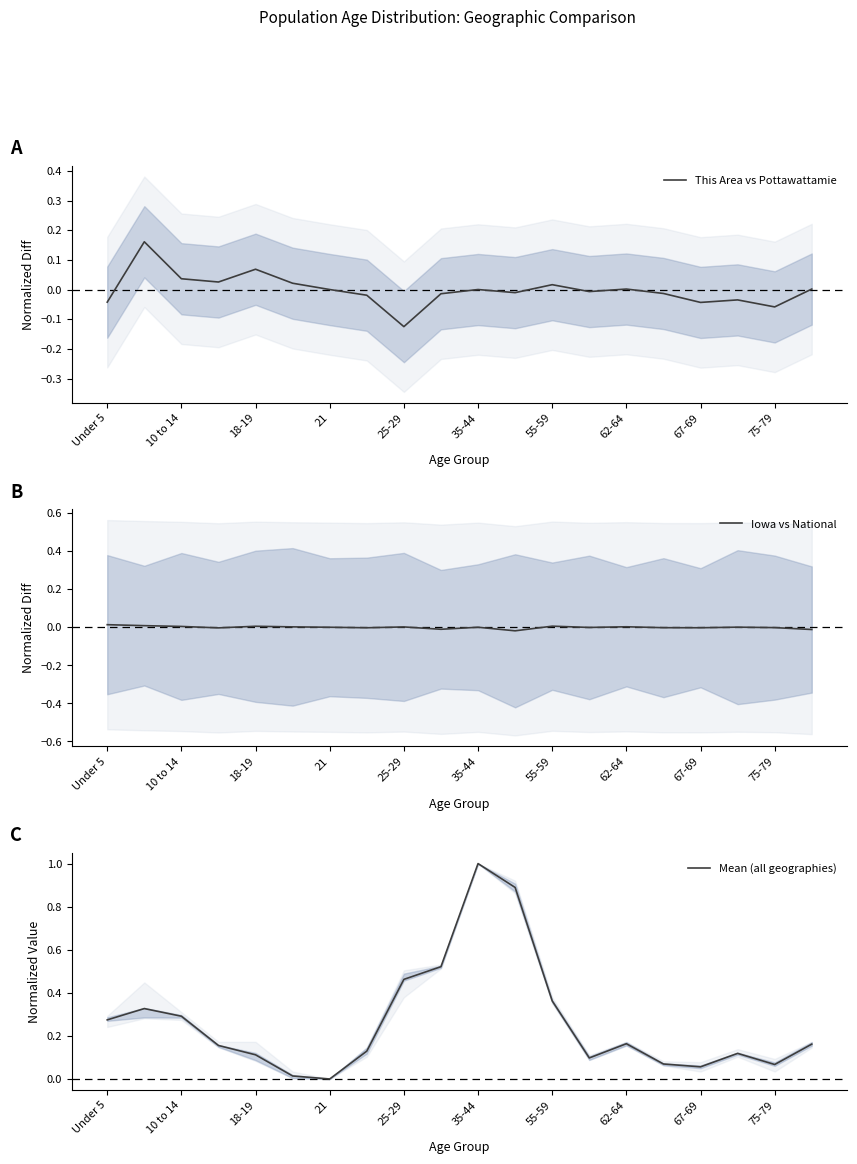

At which label does Iowa vs National first exceed 0?

Under 5